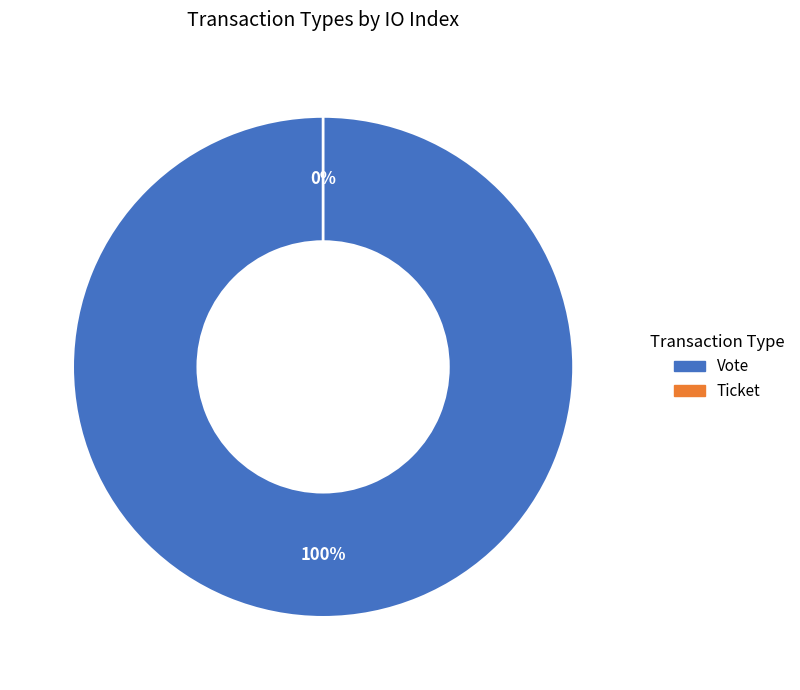

Rank the categories by value from highest to lowest.

Vote, Ticket